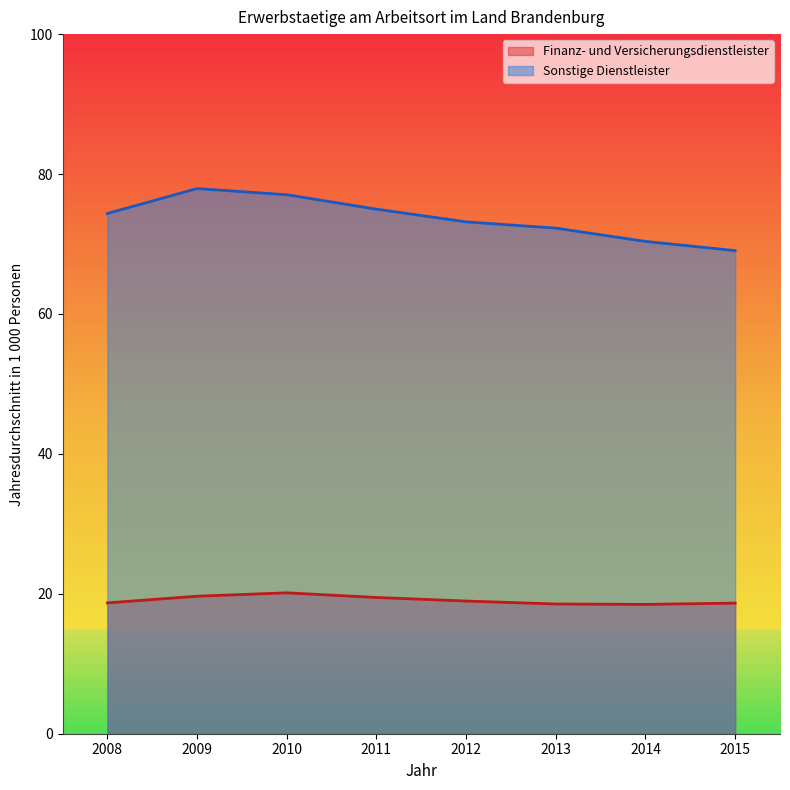

True or false: Sonstige Dienstleister and Finanz- und Versicherungsdienstleister cross at least once.

False